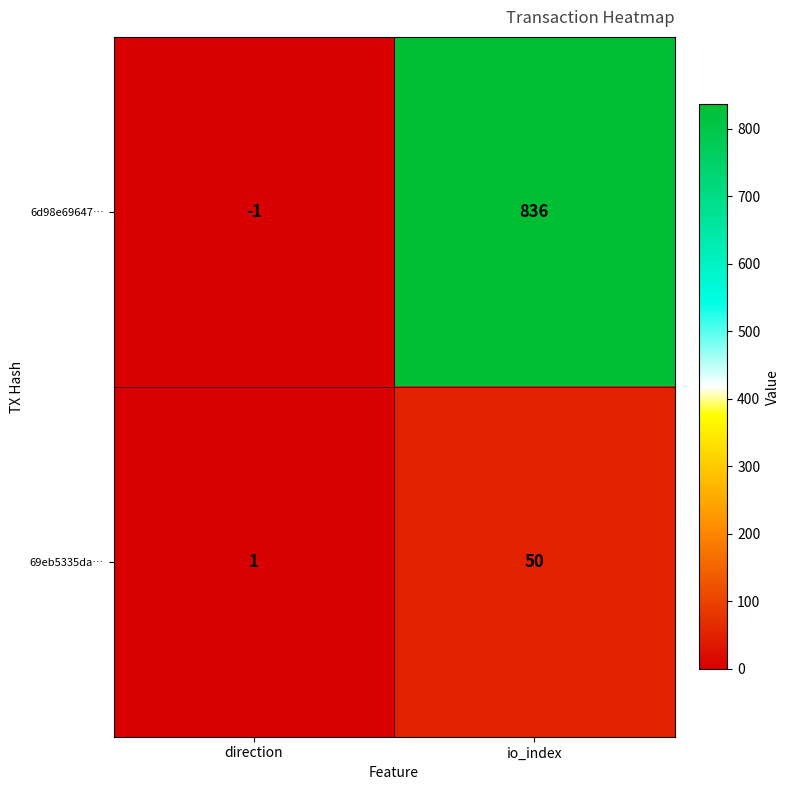

What is the difference between the highest and lowest values at direction?

2